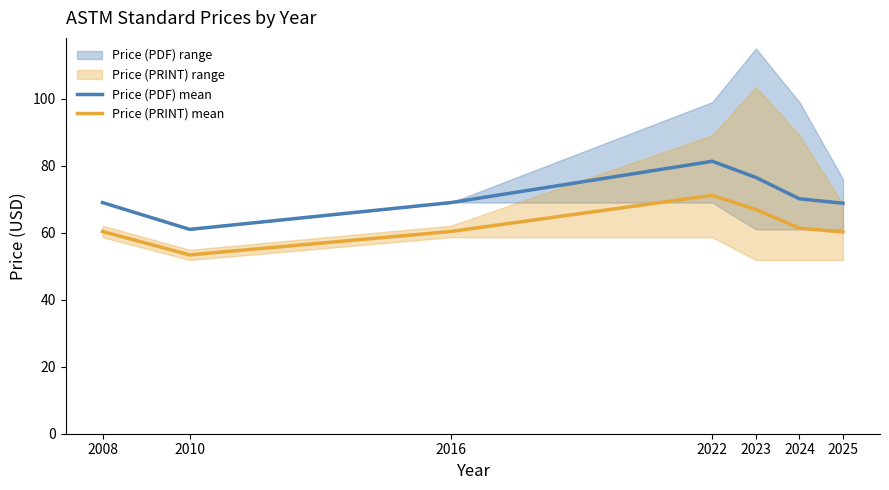

What is the sum of the Price (PDF) mean values at 2023 and 2025?

145.3